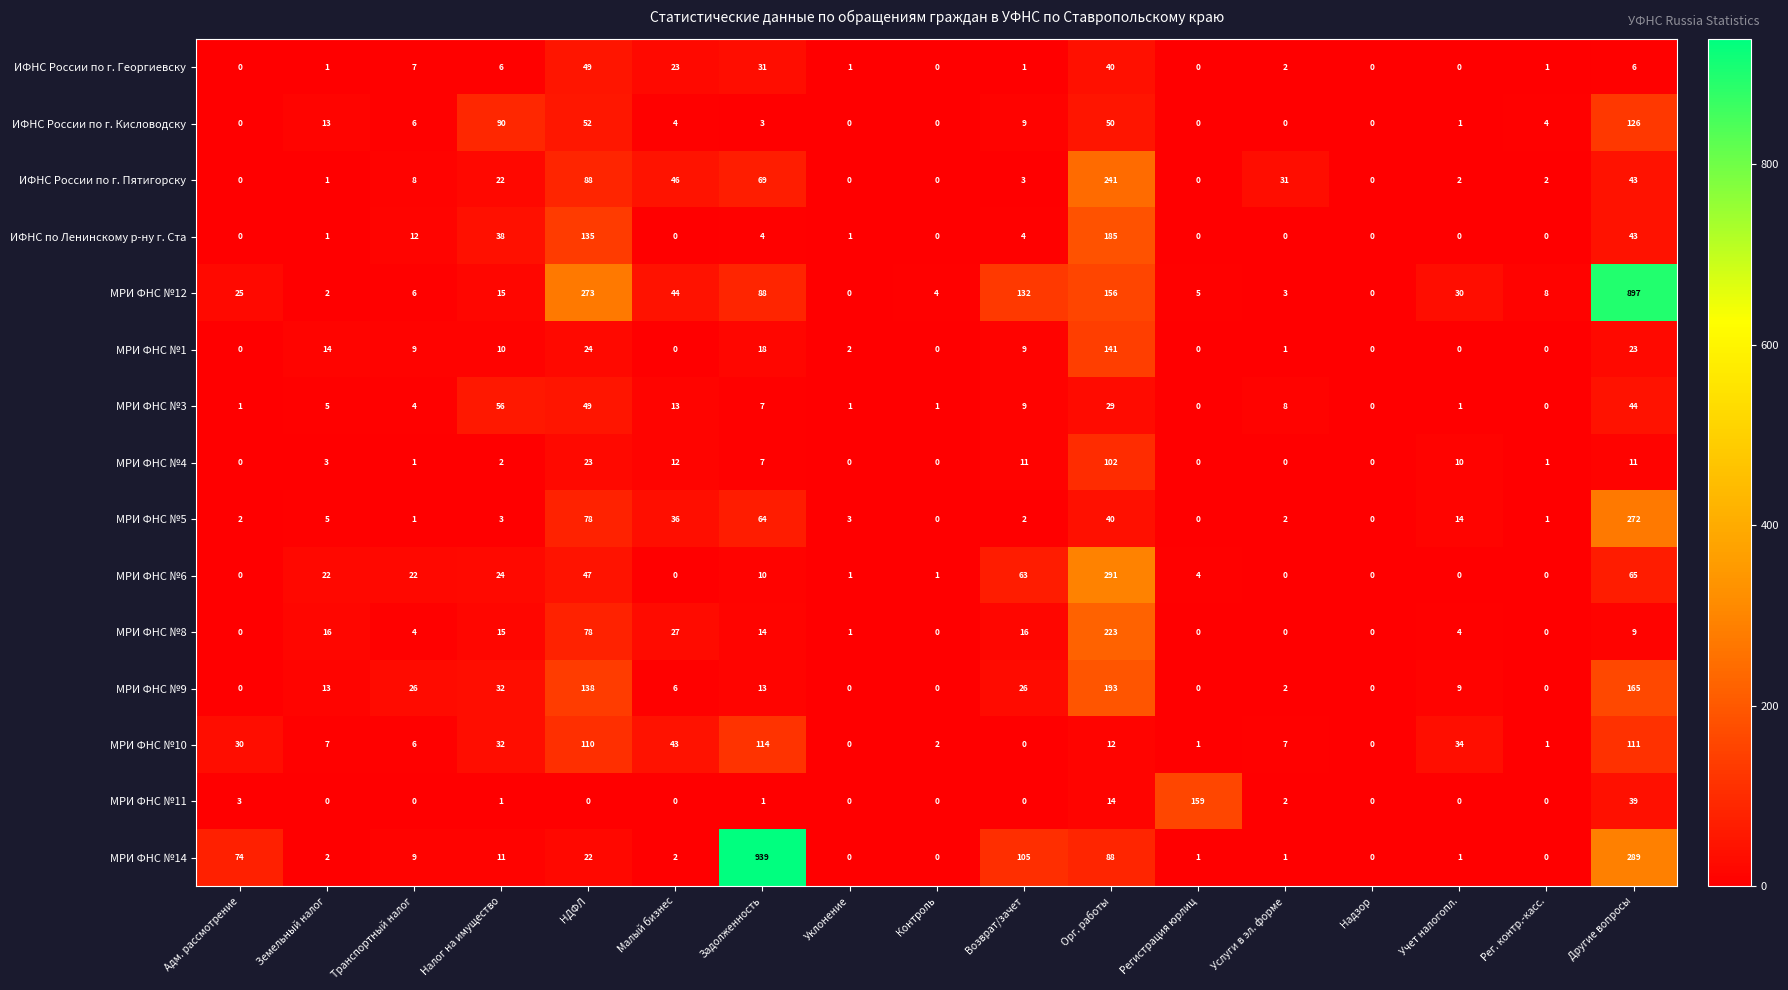

What is the total value across all series at Транспортный налог?

121